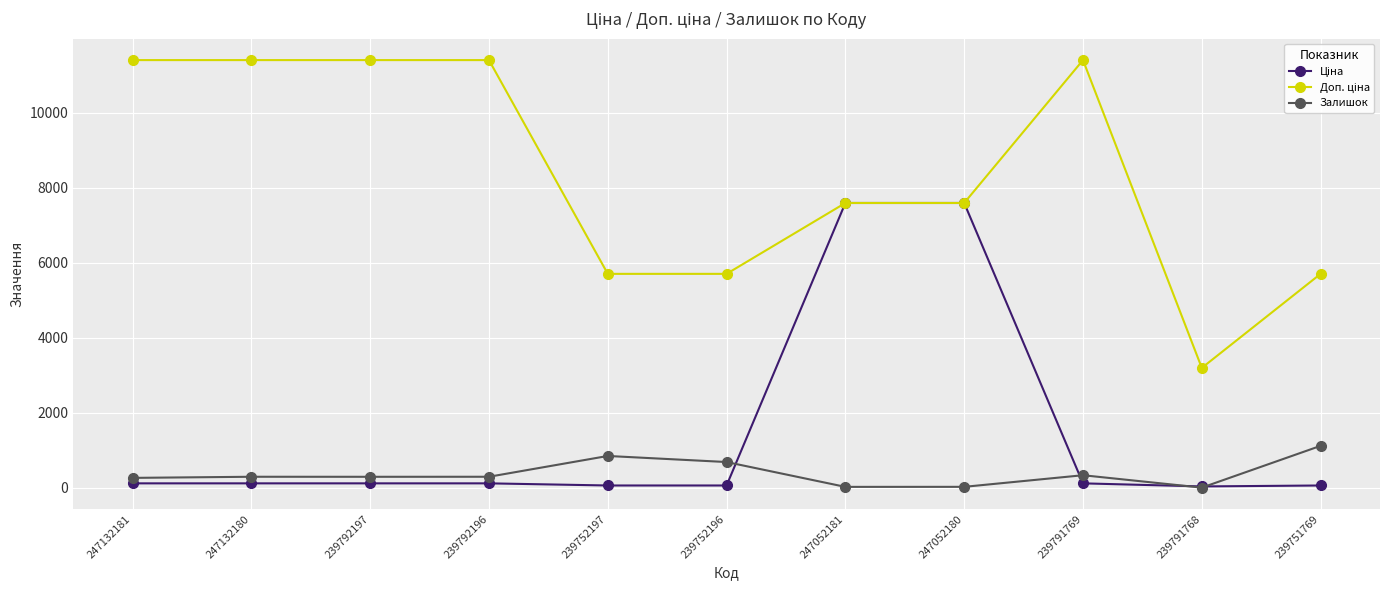

What is the value of the Залишок point at the 11th from the left?

1115.0